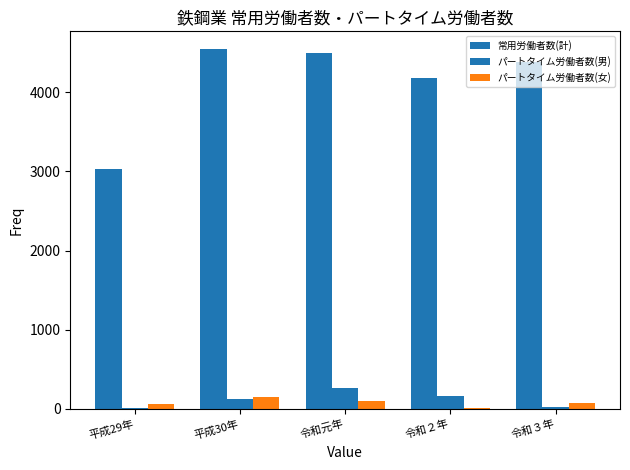

Is it true that 常用労働者数(計) equals 3034 at 平成29年?

True